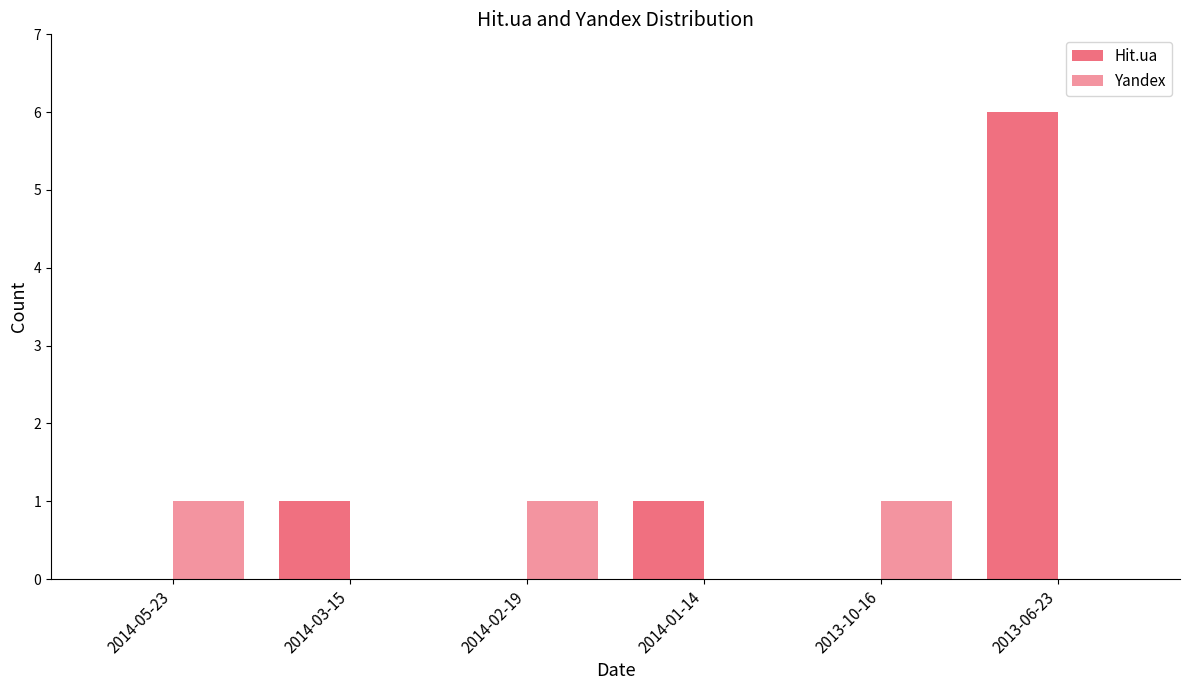

What is the label of the 6th bar from the left?

2013-06-23